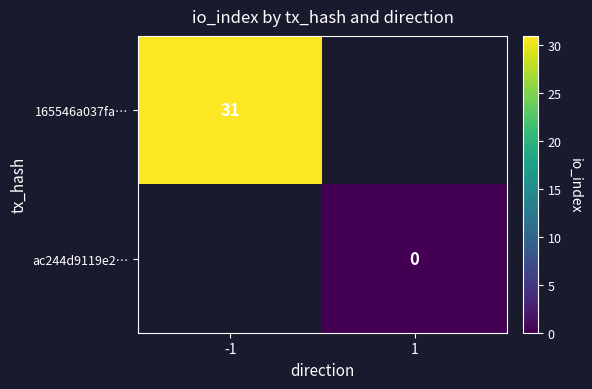

The value of 165546a037fa… at -1 is 52. True or false?

False